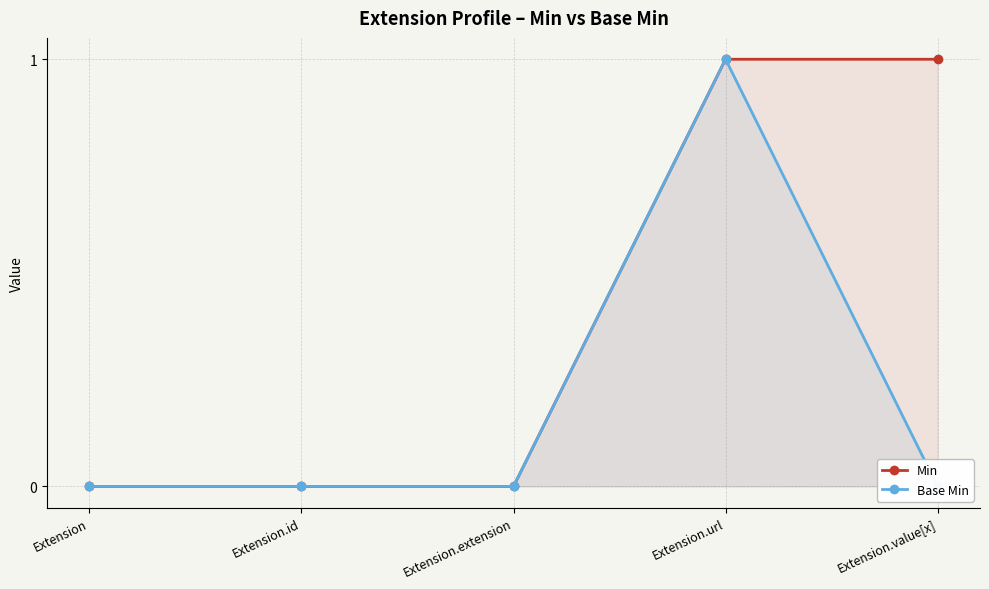

At which category does Base Min reach its first local peak?

Extension.url